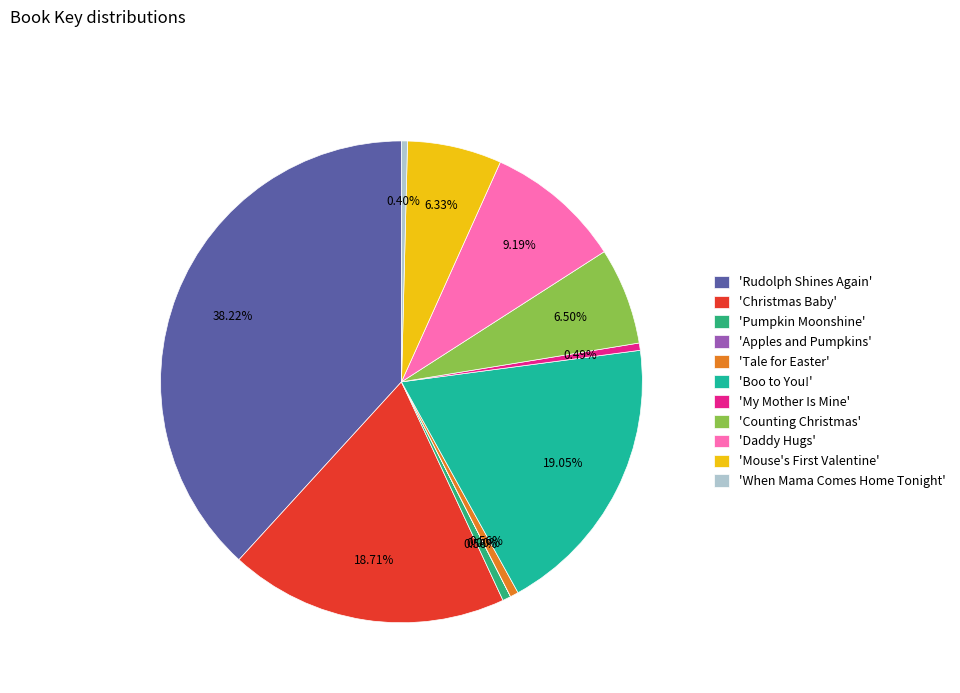

How many segments does this pie chart have?

11